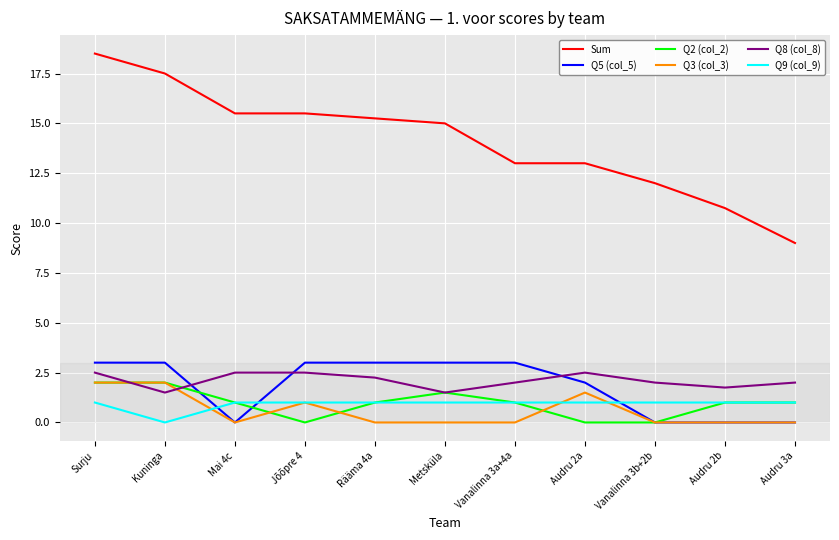

How many Q9 (col_9) values are between 1 and 2?

10